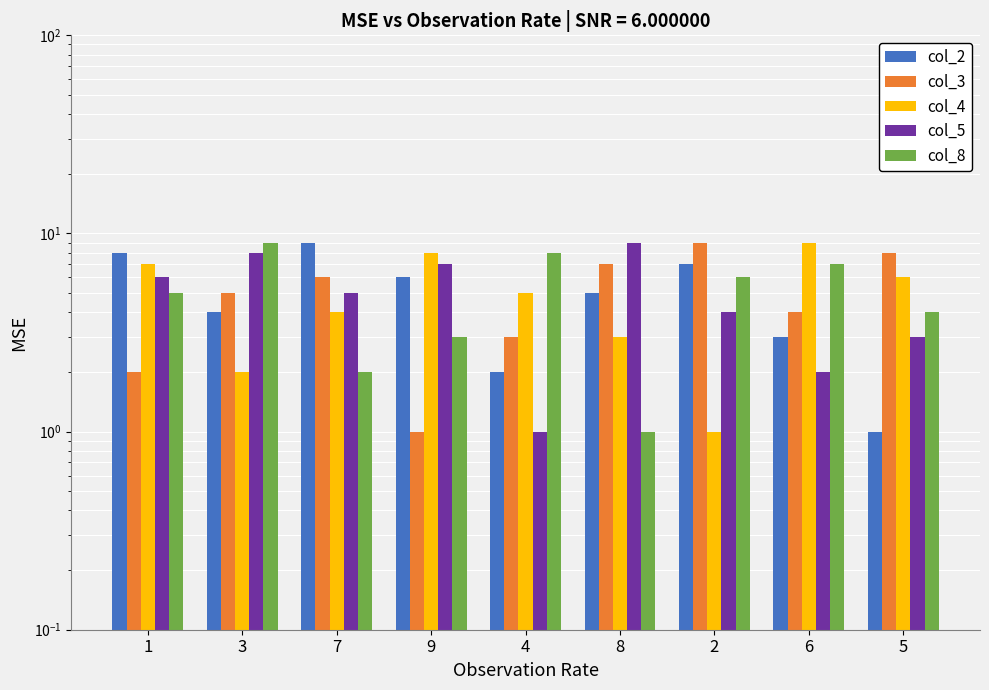

What is the difference between the col_5 values at 9 and 4?

6